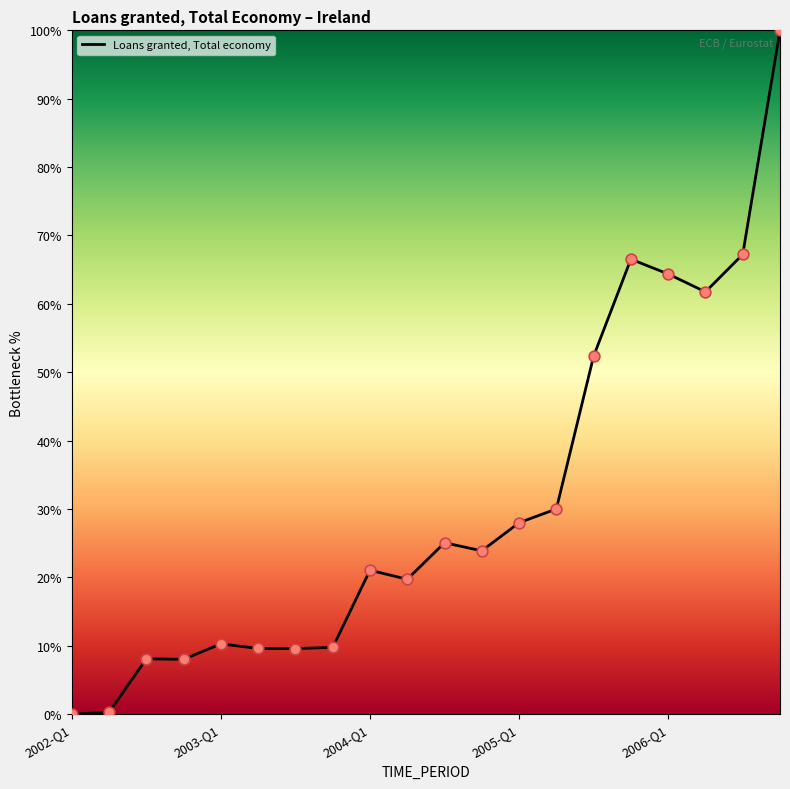

What is the greatest value displayed?

100.0